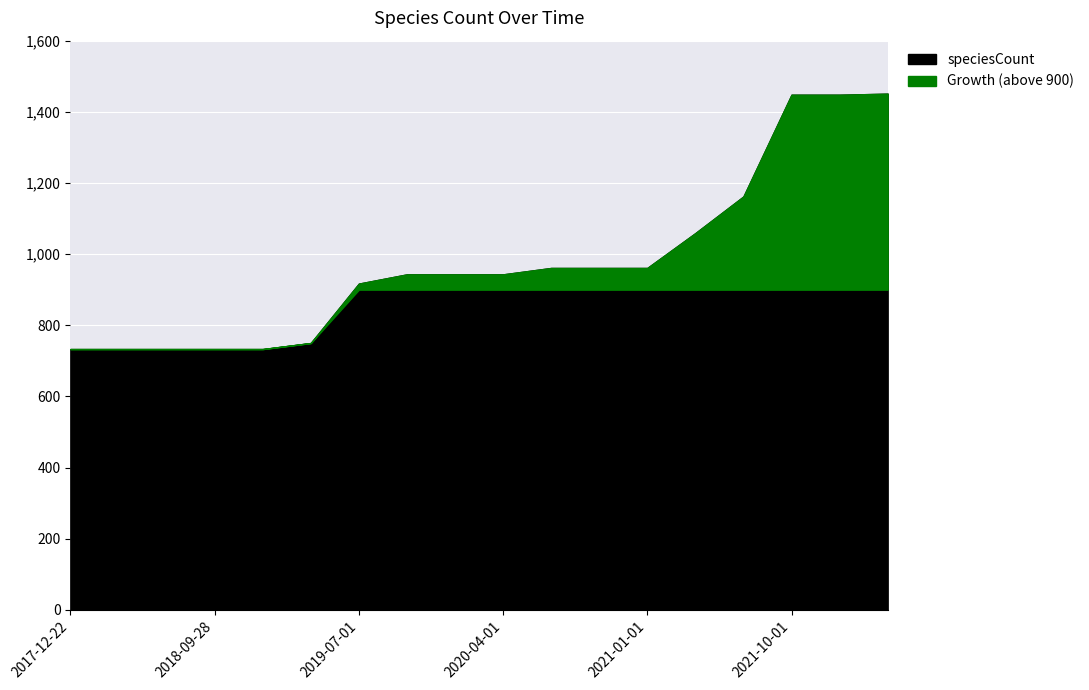

At which label is the value closest to 1092?

2021-04-01